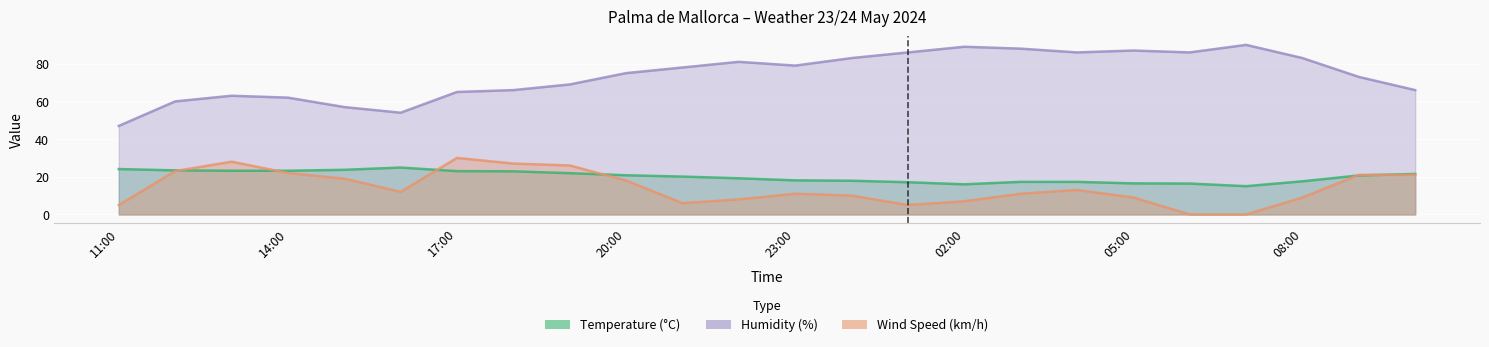

True or false: Humidity (%) and Temperature (°C) intersect in this chart.

False